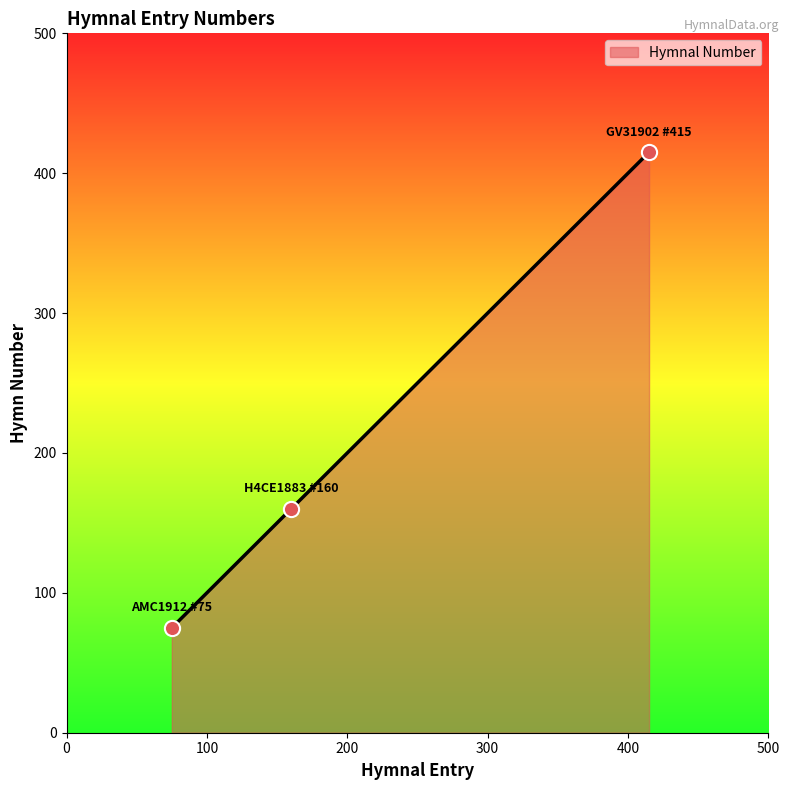

What is the average value?

217